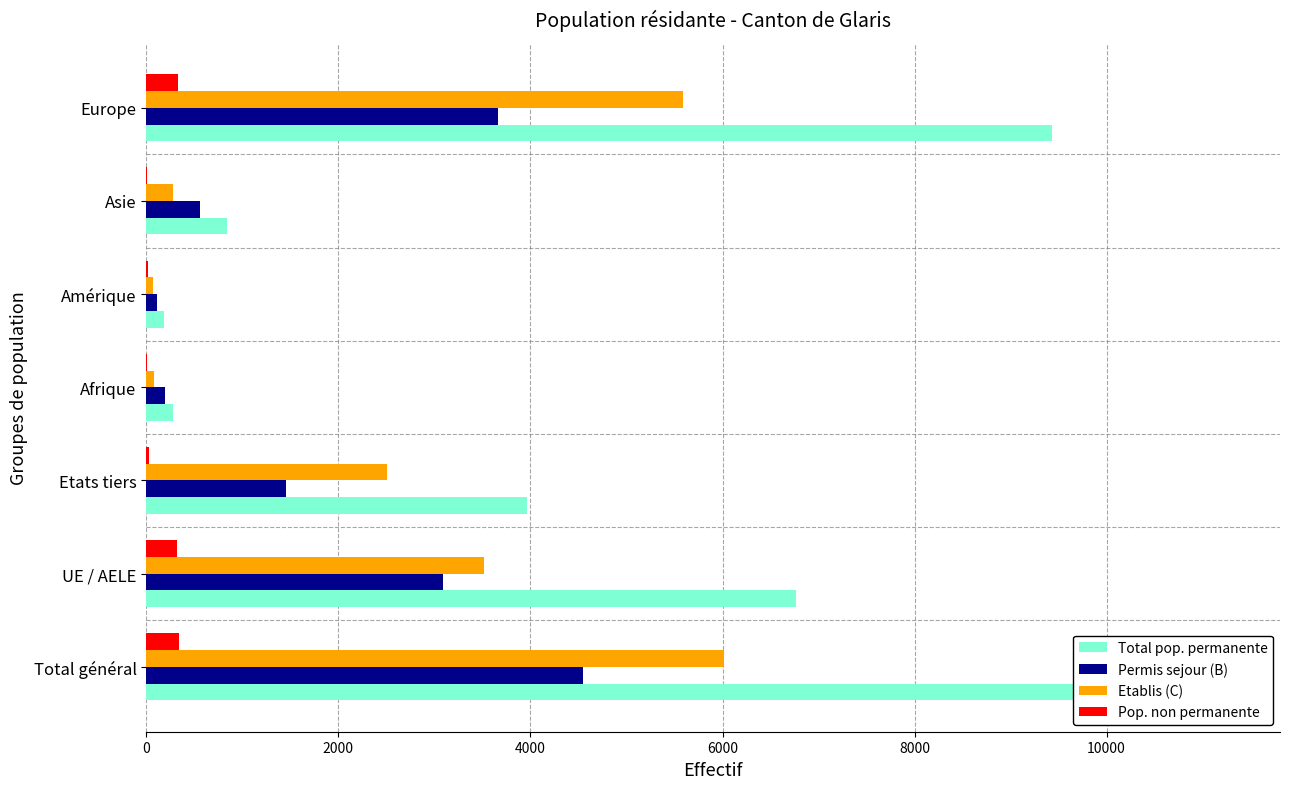

Which series has the widest spread of values?

Total pop. permanente